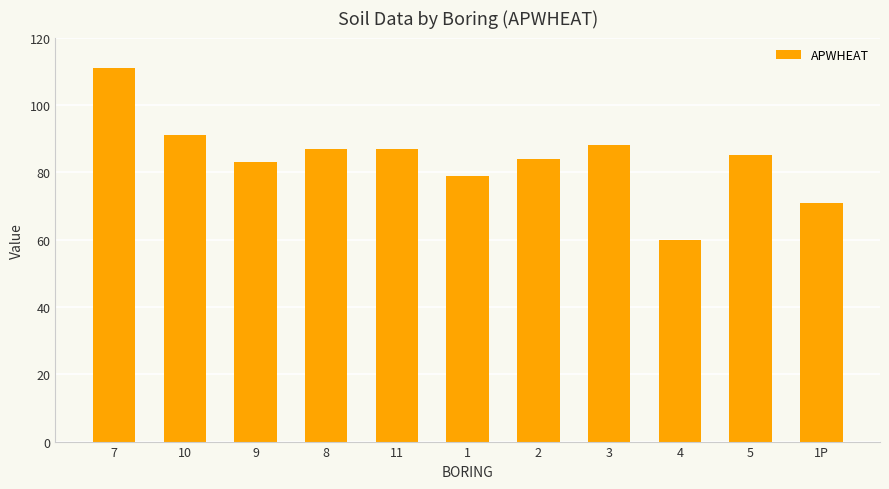

Which label corresponds to the smallest value in the chart?

4